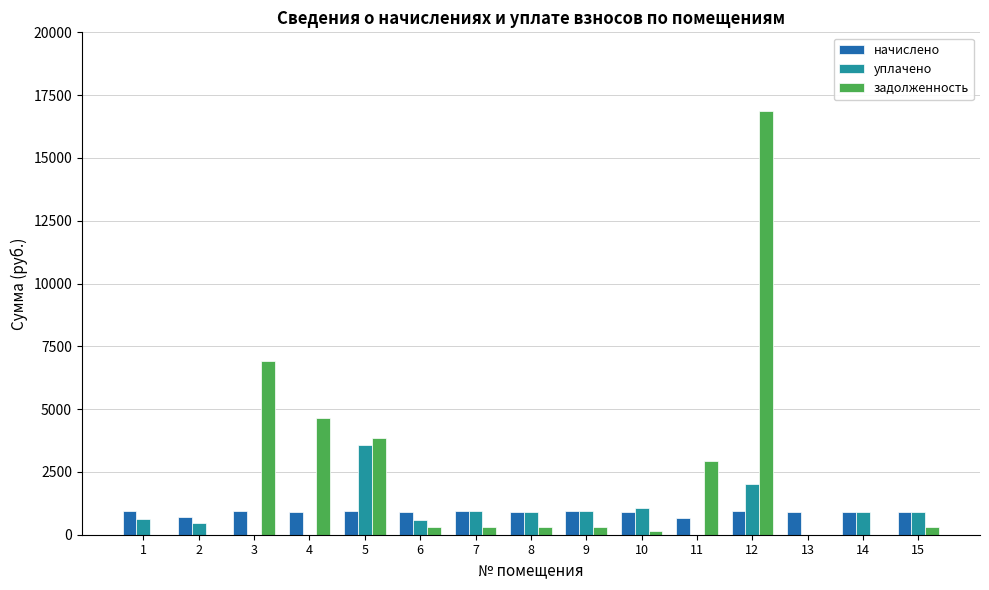

Which series has the largest total across all categories?

задолженность